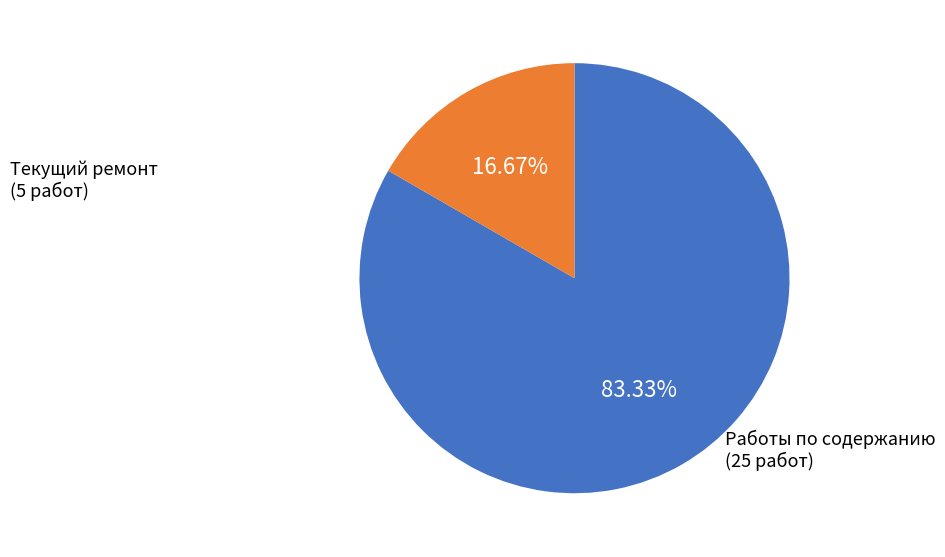

Is there a majority slice in this chart?

Yes